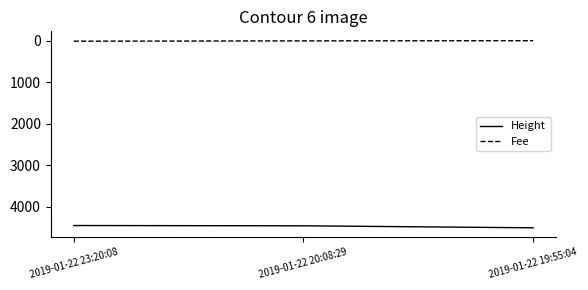

What is the maximum value for Fee?

12.0